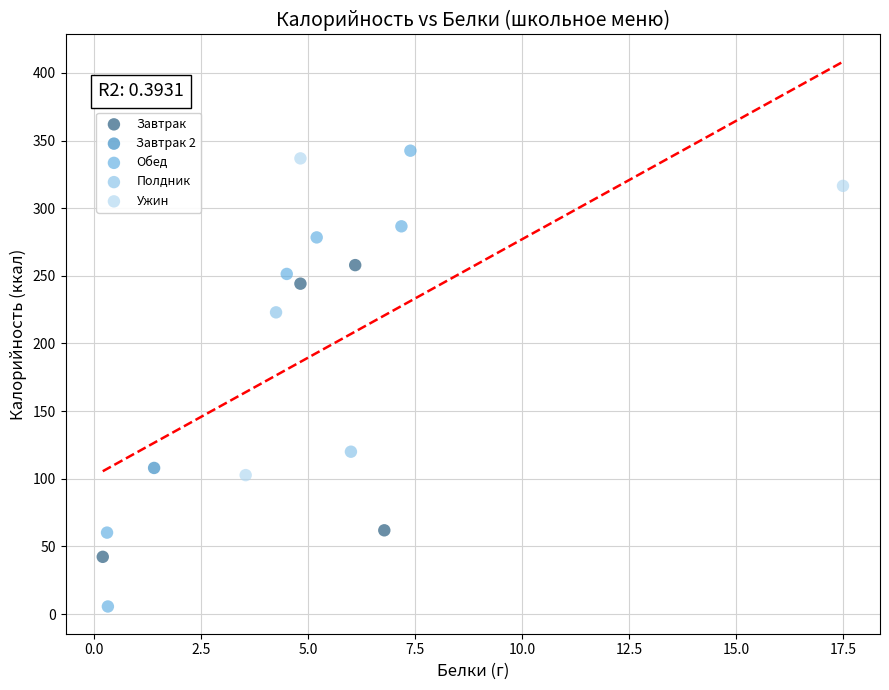

What are all the series names shown in the legend?

Завтрак, Завтрак 2, Обед, Полдник, Ужин